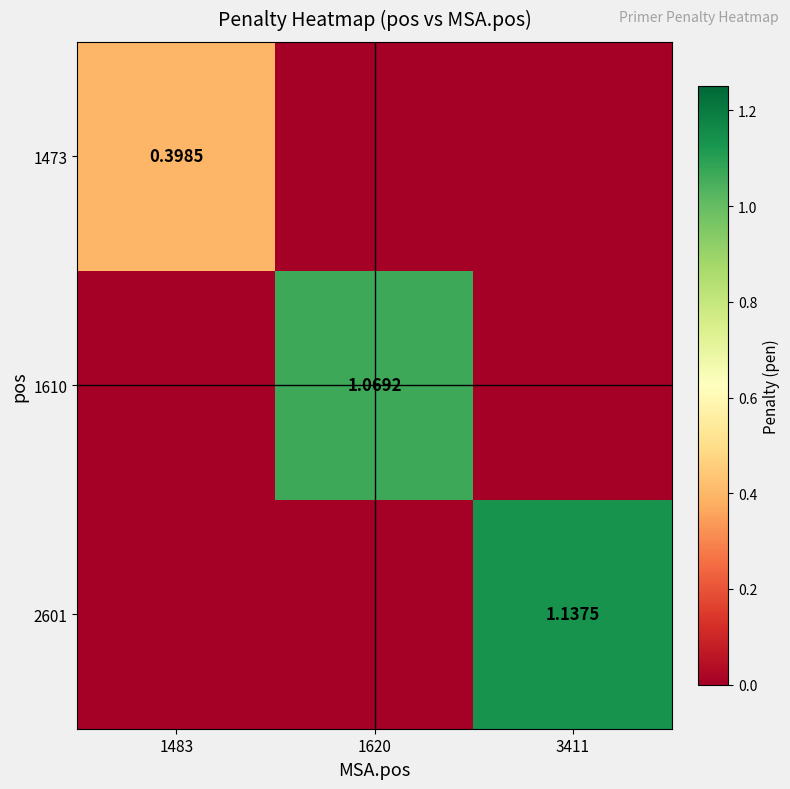

What is the difference between the maximum and minimum values in the 1610 series?

1.1